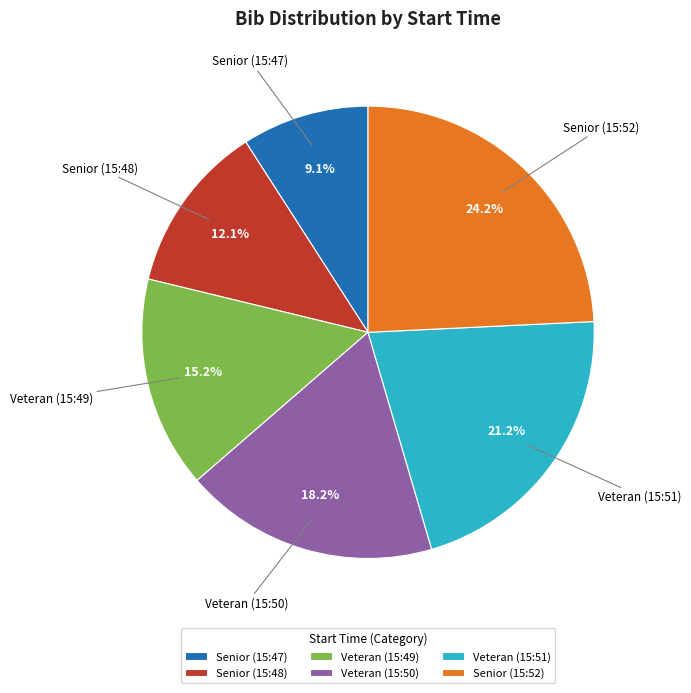

What is the smallest slice in the pie chart?

Senior (15:47)